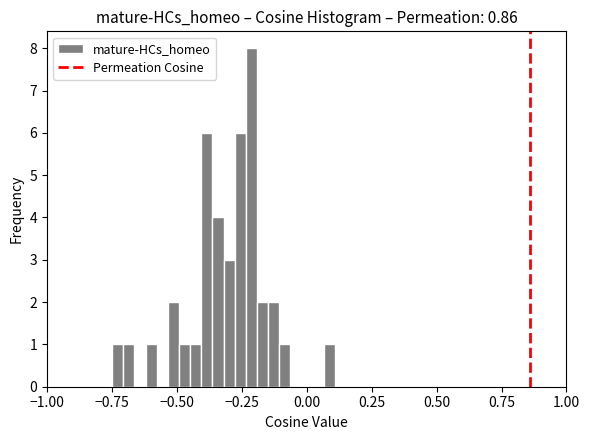

Around what value on the x-axis is the tallest bar? Give the approximate position of its centre, as read against the axis.

-0.20